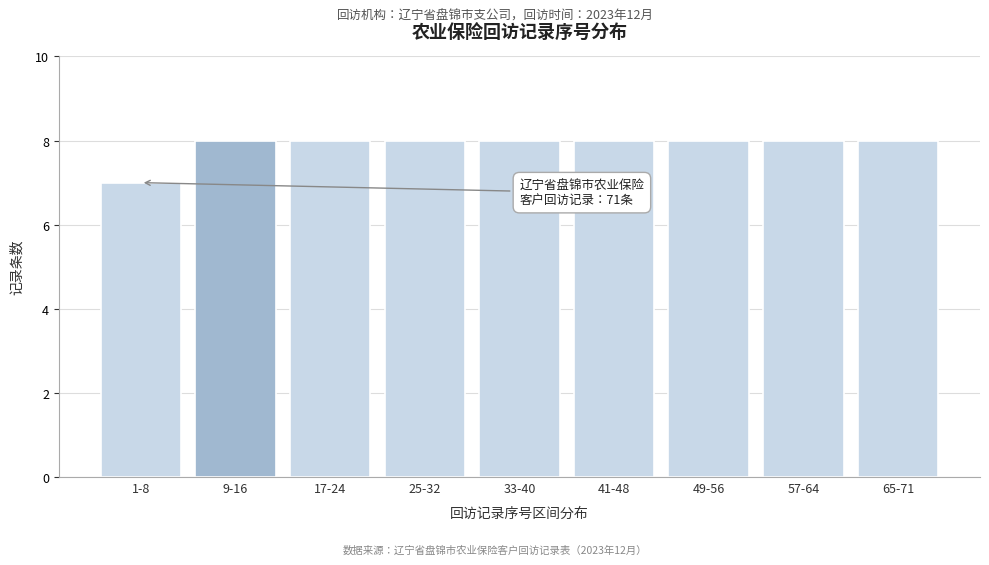

Reading right to left, what are all the values shown in this chart?

8	8	8	8	8	8	8	8	7